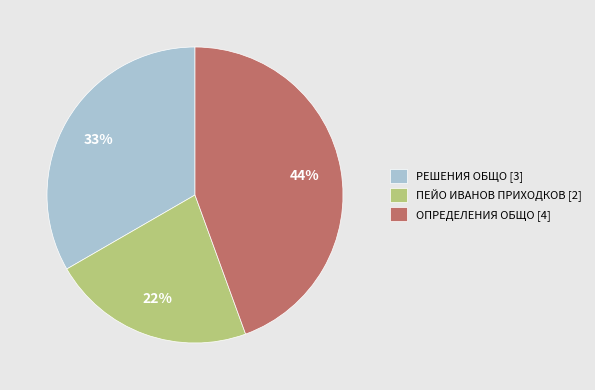

Combined, do РЕШЕНИЯ ОБЩО [3] and ОПРЕДЕЛЕНИЯ ОБЩО [4] account for over 50%?

Yes